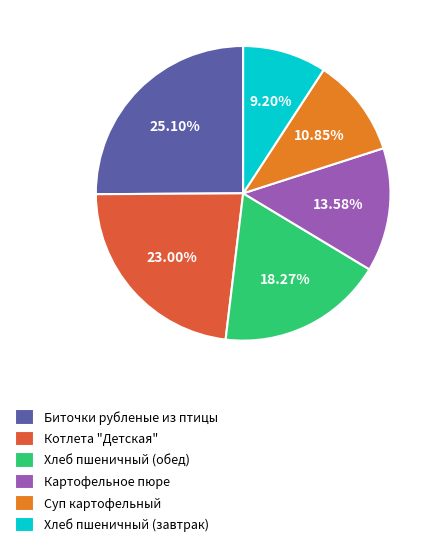

Is there any slice that represents more than half of the pie?

No